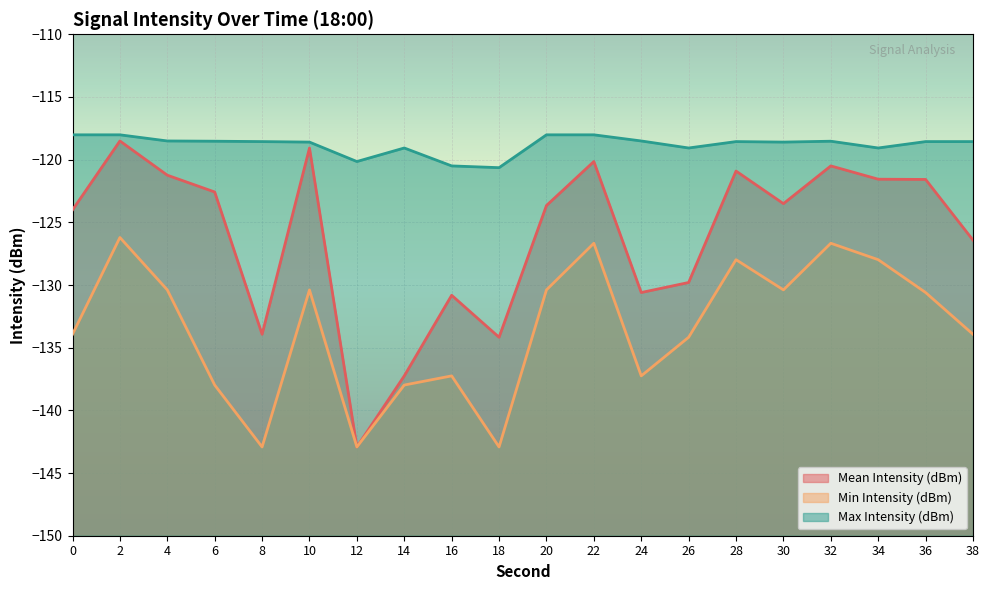

The Mean Intensity (dBm) series shows -202.2 at 30. True or false?

False